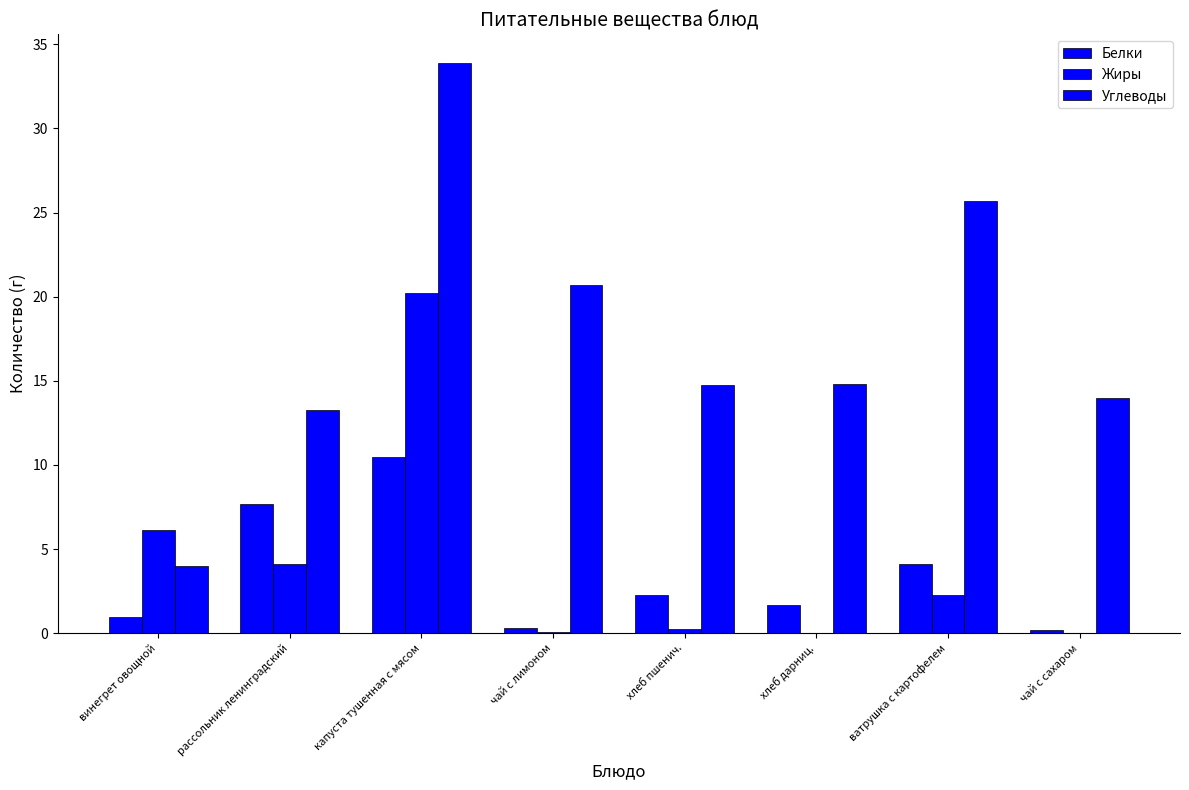

What position from the left is ватрушка с картофелем?

7